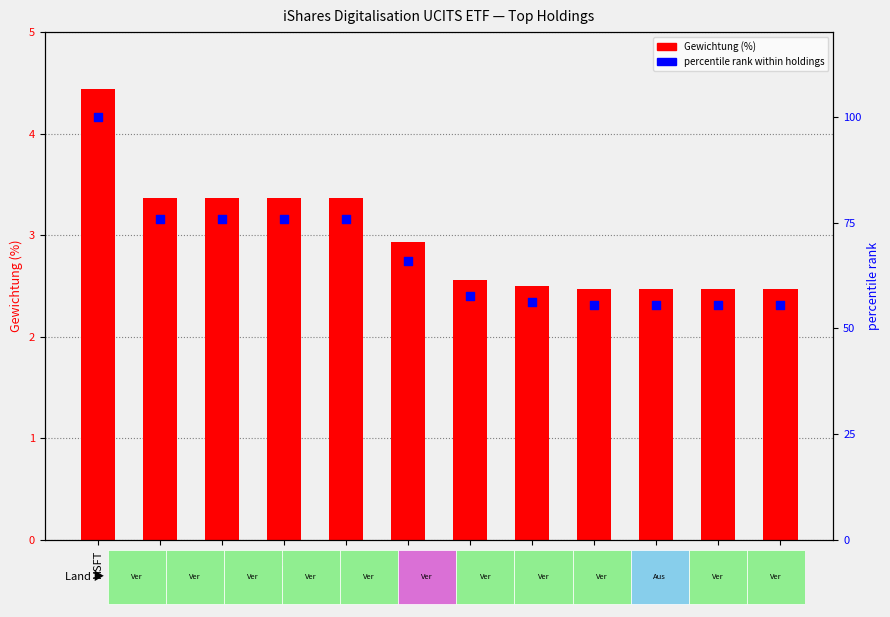

Which series contains the lowest Y value?

Gewichtung (%)